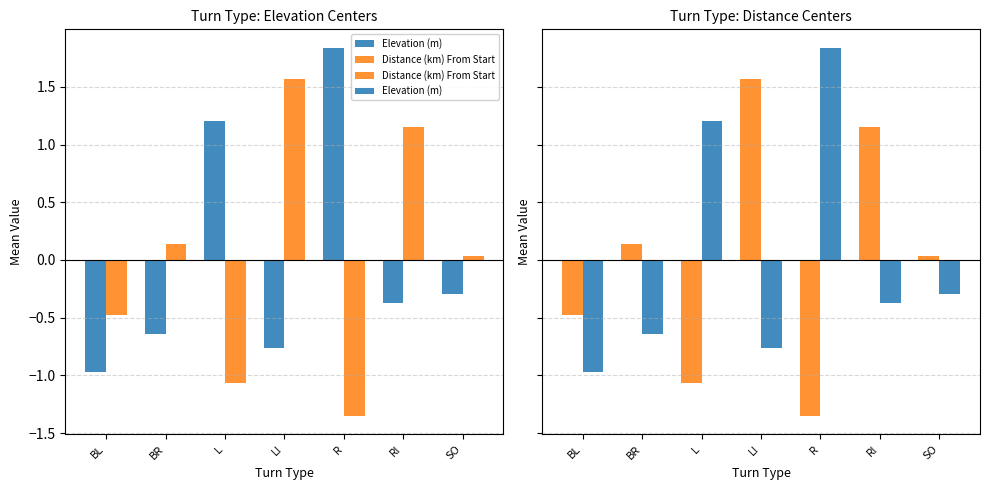

What are all the series names shown in the legend?

Elevation (m), Distance (km) From Start